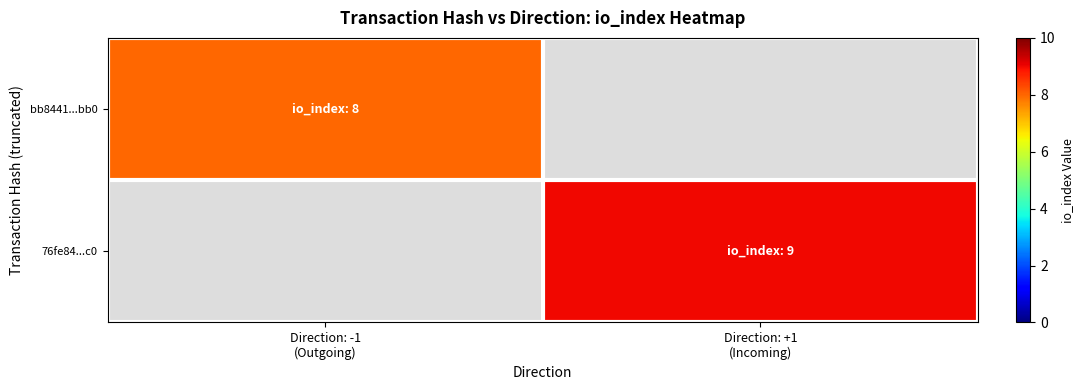

Rank the series by their average value, from highest to lowest.

76fe84...c0, bb8441...bb0